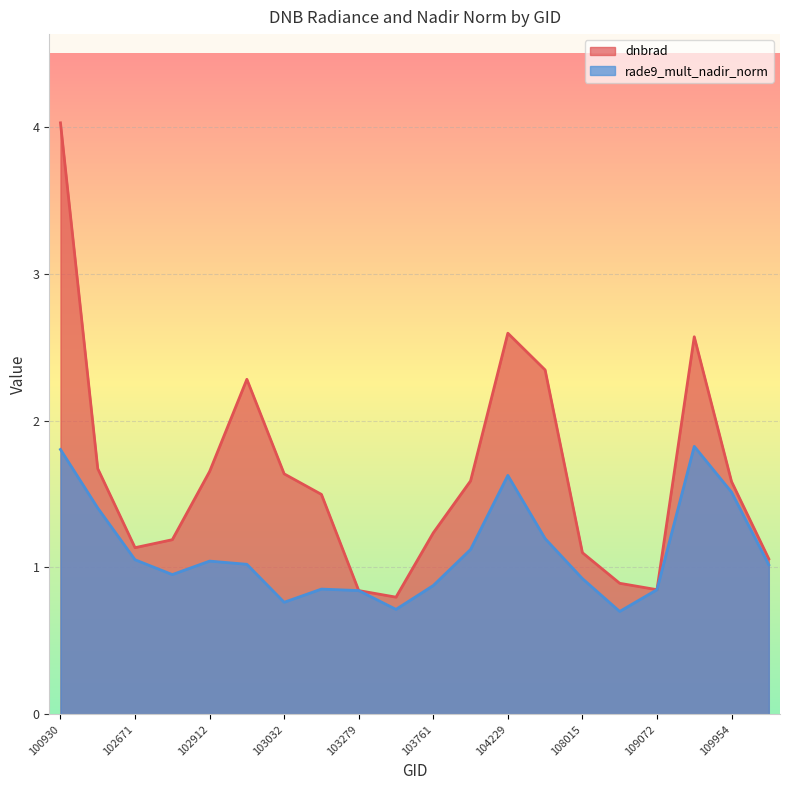

Reading left to right, extract all data points from this chart.

dnbrad: 100930=4.0	102551=1.7	102671=1.1	102792=1.2	102912=1.7	102920=2.3	103032=1.6	103040=1.5	103279=0.8	103397=0.8	103761=1.2	104112=1.6	104229=2.6	104236=2.3	108015=1.1	108899=0.9	109072=0.8	109780=2.6	109954=1.6	110127=1.1
rade9_mult_nadir_norm: 100930=1.8	102551=1.4	102671=1.1	102792=1.0	102912=1.0	102920=1.0	103032=0.8	103040=0.9	103279=0.8	103397=0.7	103761=0.9	104112=1.1	104229=1.6	104236=1.2	108015=0.9	108899=0.7	109072=0.8	109780=1.8	109954=1.5	110127=1.0